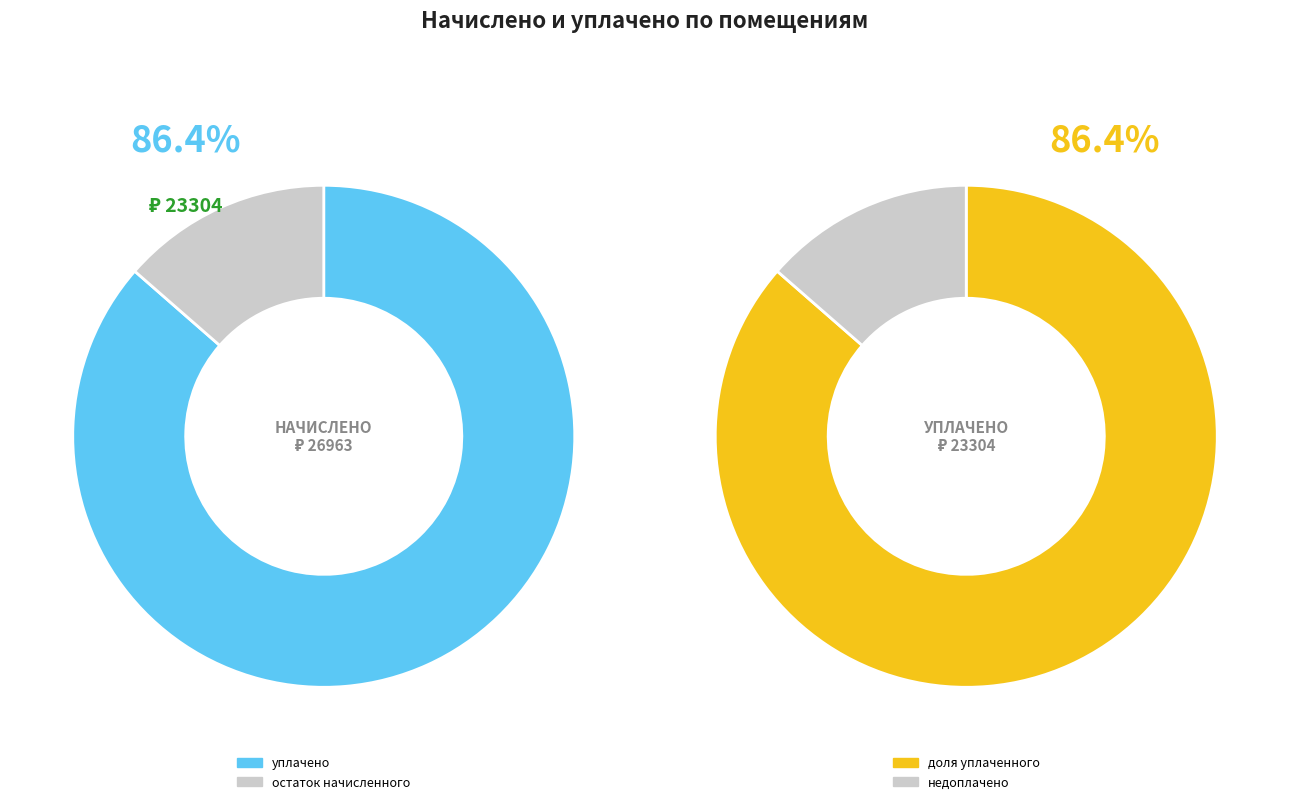

Is it true that 11 is 19% of the pie?

False